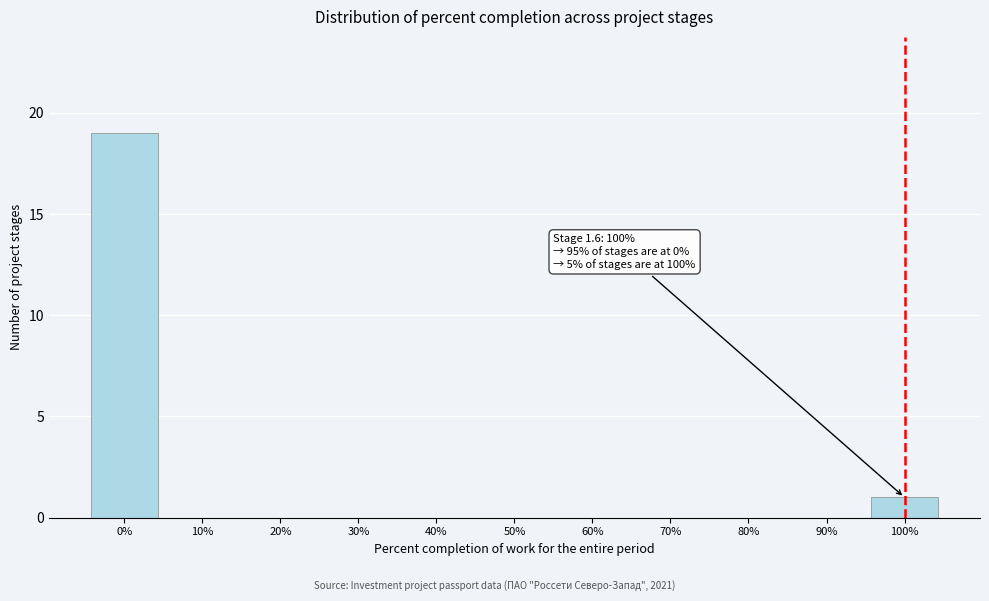

Reading right to left, extract all data points from this chart.

100%=1	90%=0	80%=0	70%=0	60%=0	50%=0	40%=0	30%=0	20%=0	10%=0	0%=19